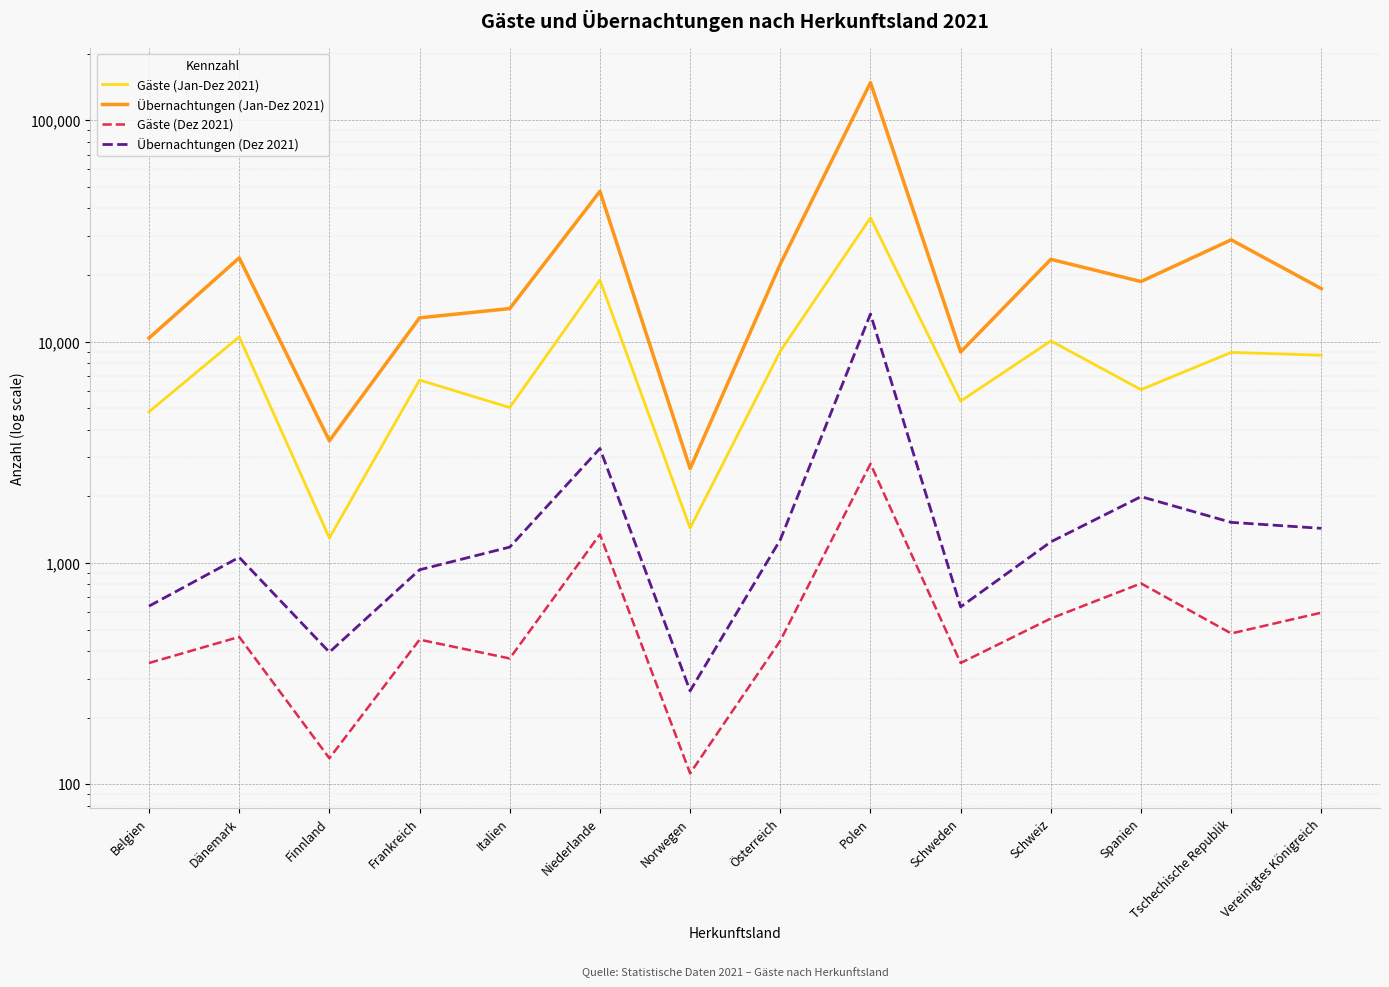

The value of Gäste (Jan-Dez 2021) at Belgien is 6664. True or false?

False